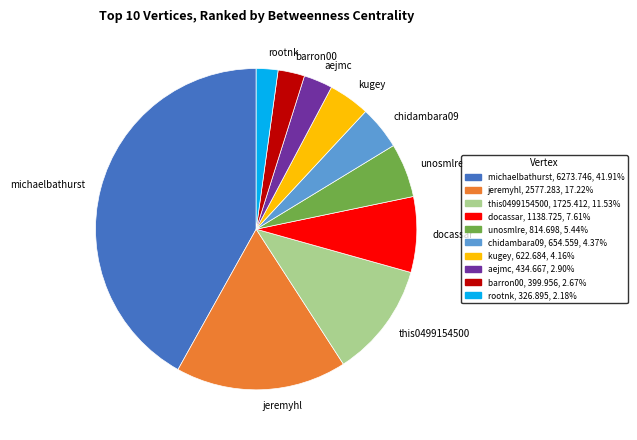

The jeremyhl slice represents 12% of the pie. True or false?

False